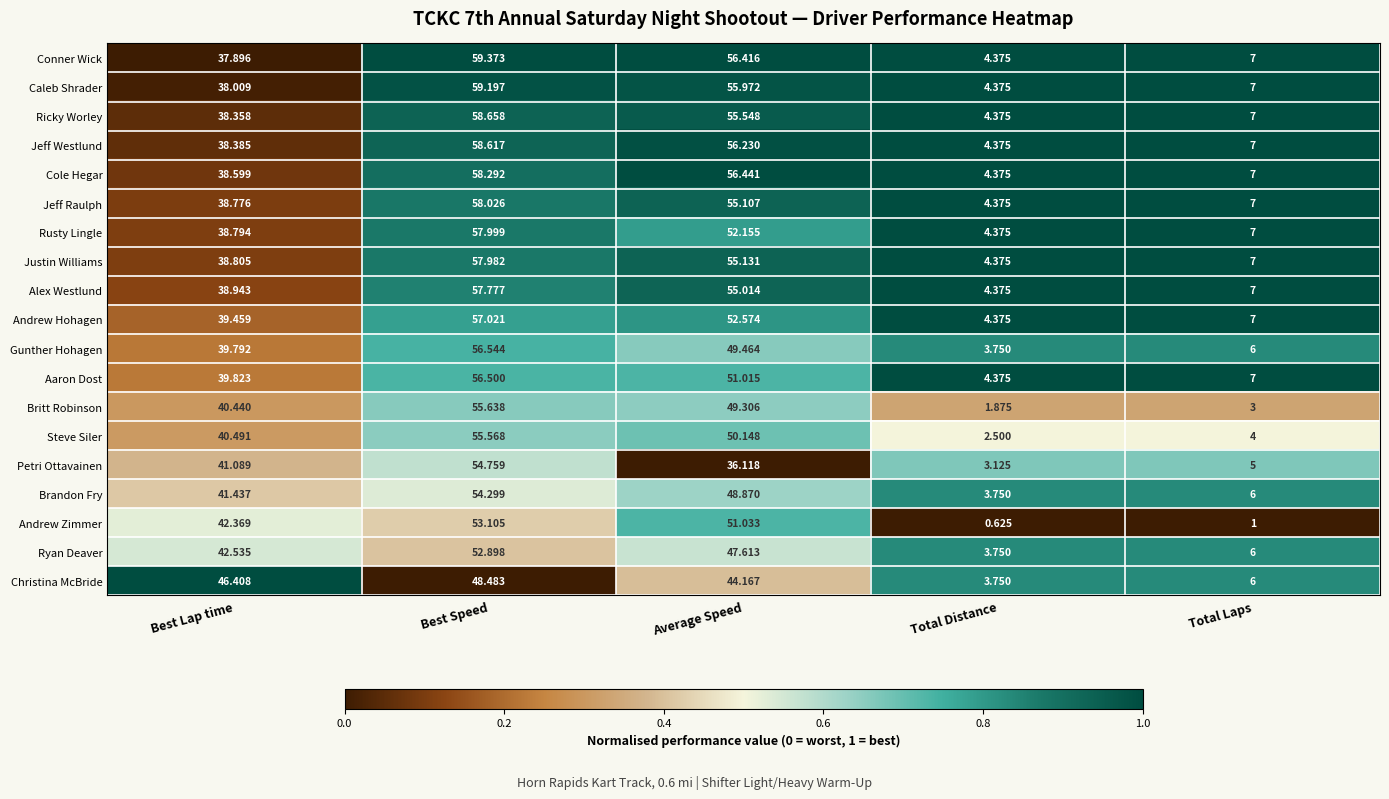

Which series has the largest range (max minus min)?

Conner Wick